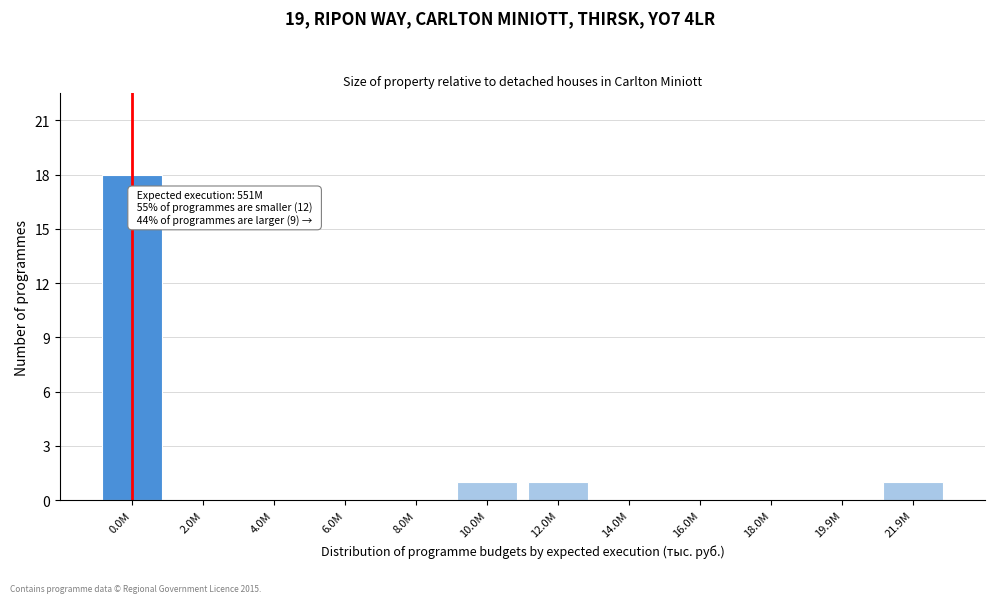

Reading left to right, list all the values displayed in this chart.

0.0M=18	2.0M=0	4.0M=0	6.0M=0	8.0M=0	10.0M=1	12.0M=1	14.0M=0	16.0M=0	18.0M=0	19.9M=0	21.9M=1